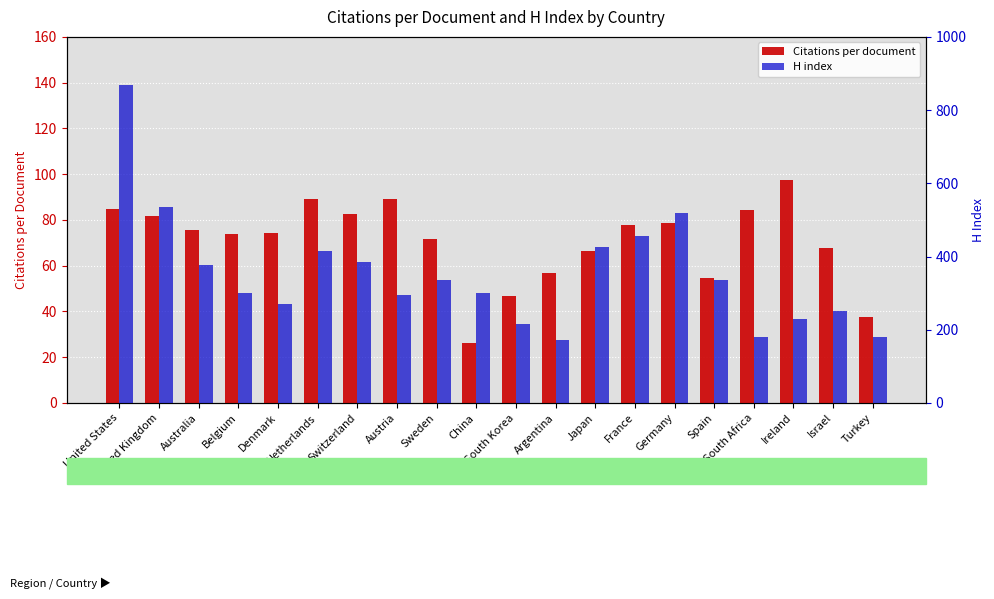

Which series has the widest spread of values?

H index